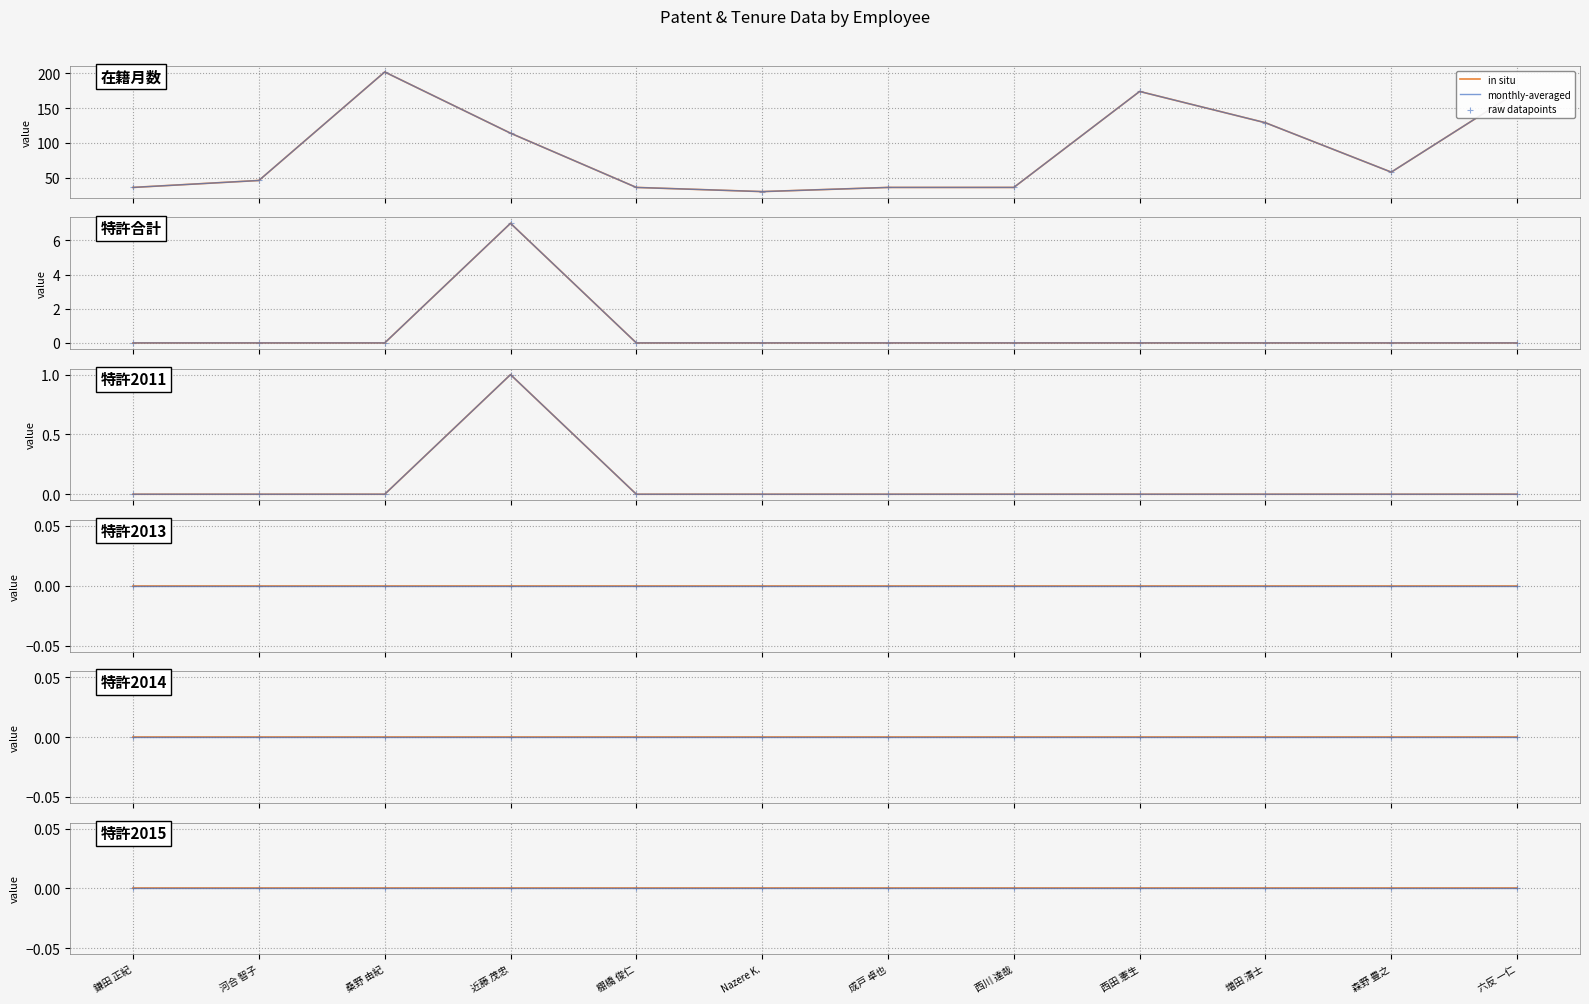

Which series contains the lowest Y value?

特許合計